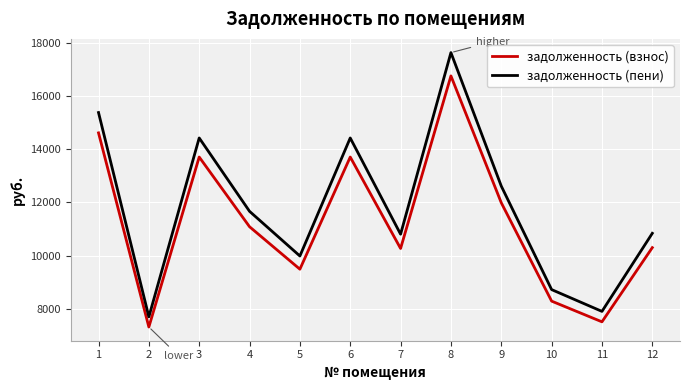

In задолженность (взнос), how many points are lower than both neighbors (excluding endpoints)?

4